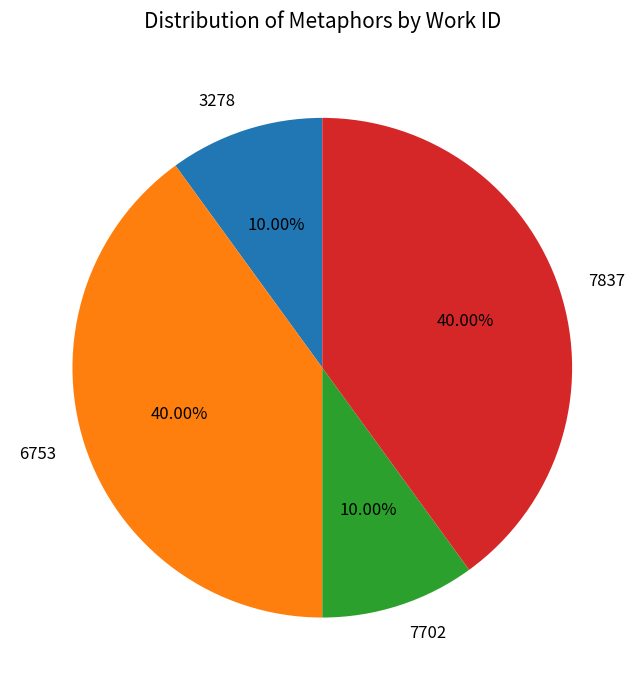

What is the ratio of the value at 7837 to the value at 3278?

4.0